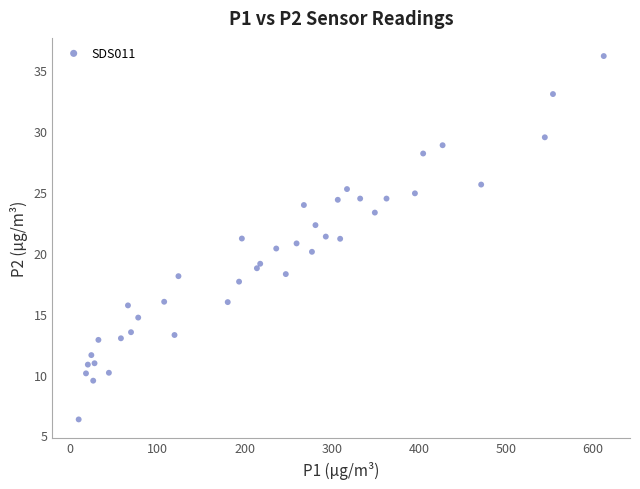

What is the range of Y values (max minus min)?

29.8